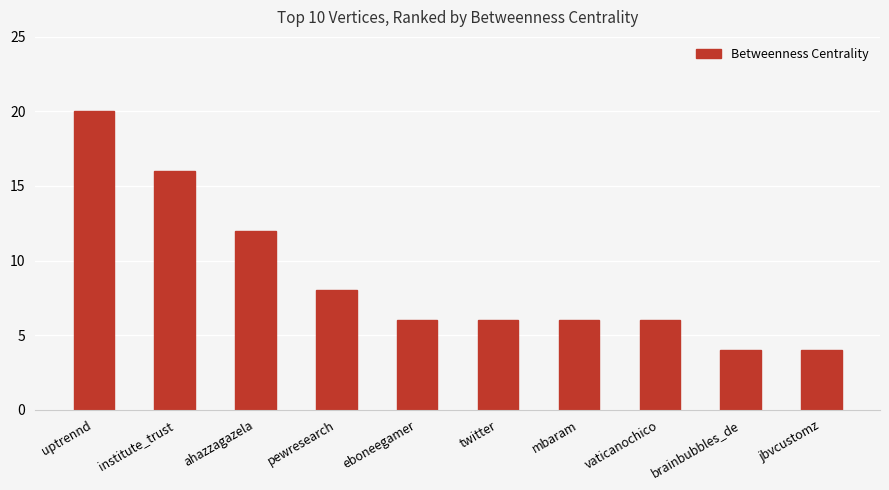

Which category has the highest value across all series?

uptrennd